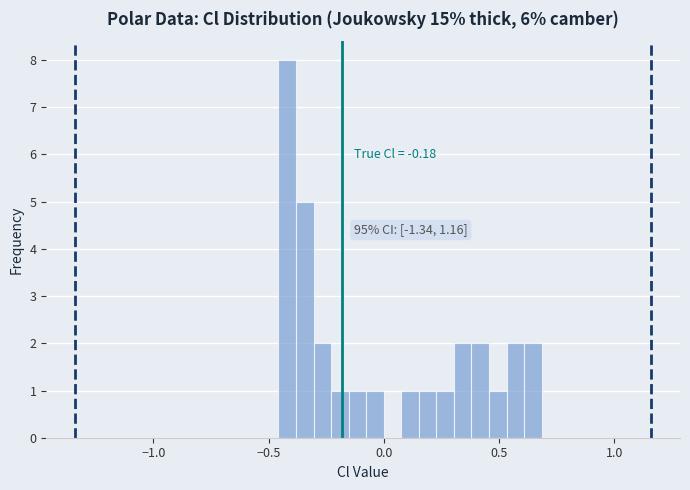

Read against the x-axis, roughly where is the centre of the tallest bar?

-0.40